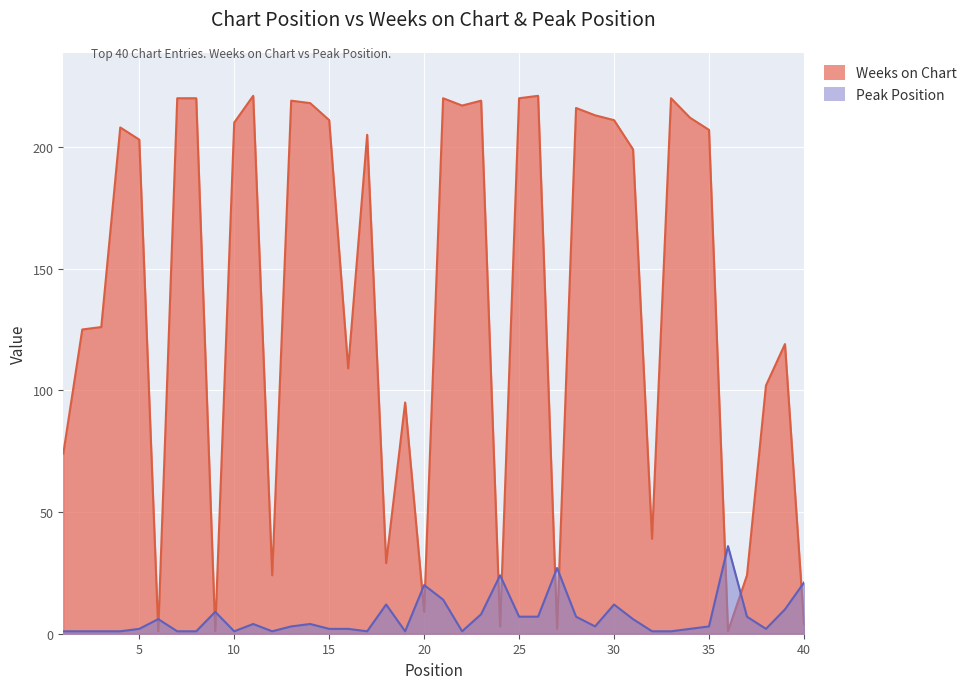

After their last crossing, which series has the higher values: Peak Position or Weeks on Chart?

Peak Position